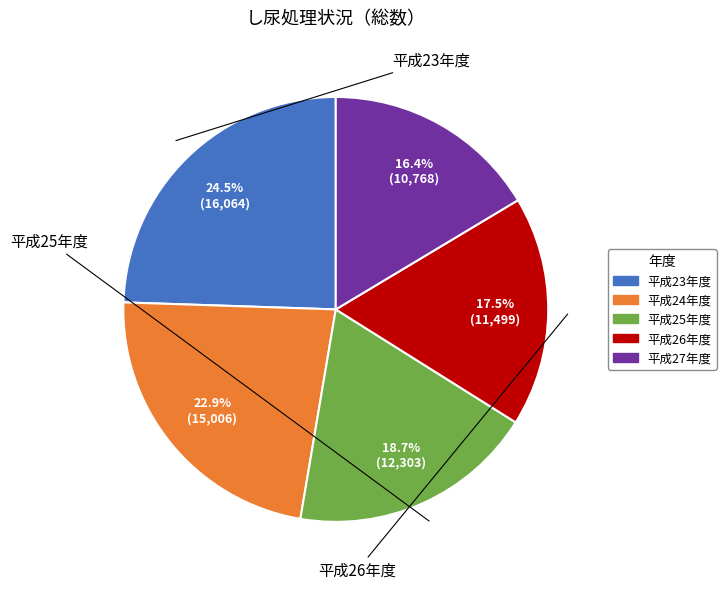

Which has a higher value, 平成25年度 or 平成27年度?

平成25年度